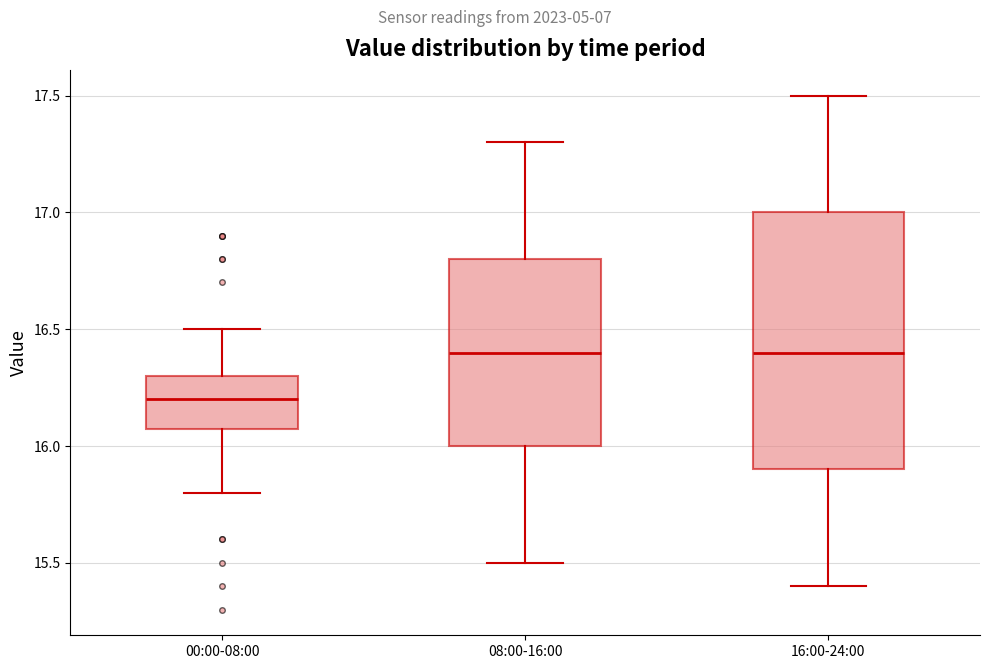

Reading left to right, transcribe this box plot: for each box, give where its median line is, the range the box spans, and where its two whiskers end, as read against the y-axis. The values are not printed on the chart, so give them approximately, as read against the axis.

00:00-08:00: median 16.2, box 16.1 to 16.3, whiskers 15.8 to 16.5
08:00-16:00: median 16.4, box 16.0 to 16.8, whiskers 15.5 to 17.3
16:00-24:00: median 16.4, box 15.9 to 17.0, whiskers 15.4 to 17.5